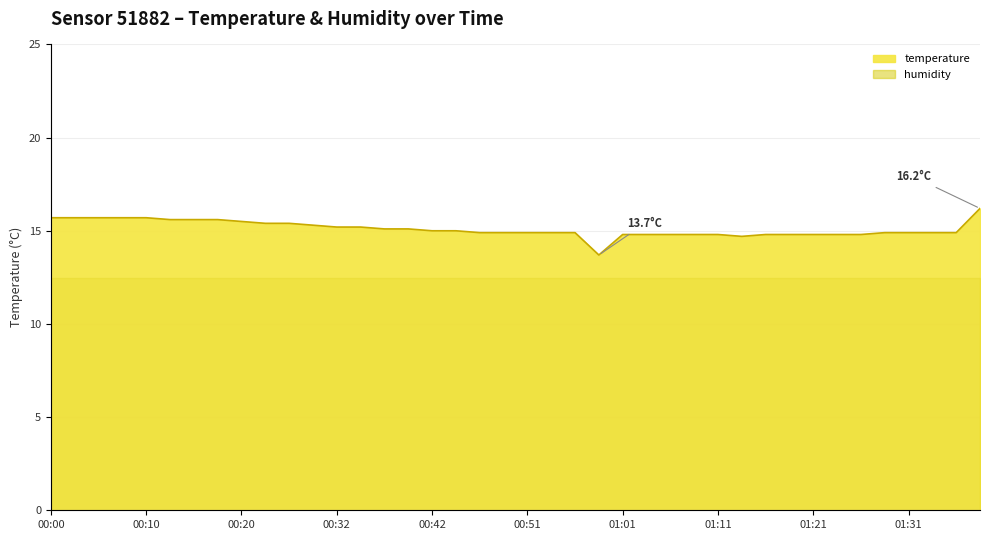

Is it true that the value at 01:26 is 14.8?

True